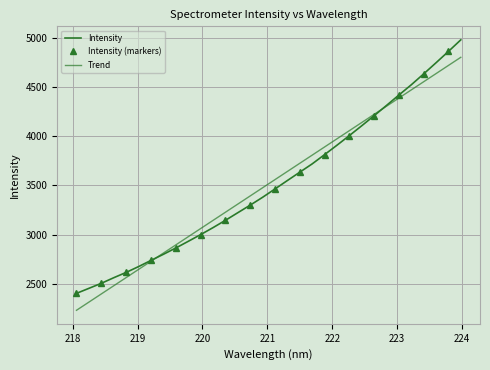

Rank the categories by value from highest to lowest.

223.9802, 223.7895, 223.5987, 223.408, 223.2172, 223.0264, 222.8355, 222.6447, 222.4538, 222.263, 222.0721, 221.8812, 221.6902, 221.4993, 221.3083, 221.1174, 220.9264, 220.7354, 220.5444, 220.3533, 220.1623, 219.9712, 219.7801, 219.589, 219.3979, 219.2067, 219.0156, 218.8244, 218.6332, 218.442, 218.2508, 218.0596